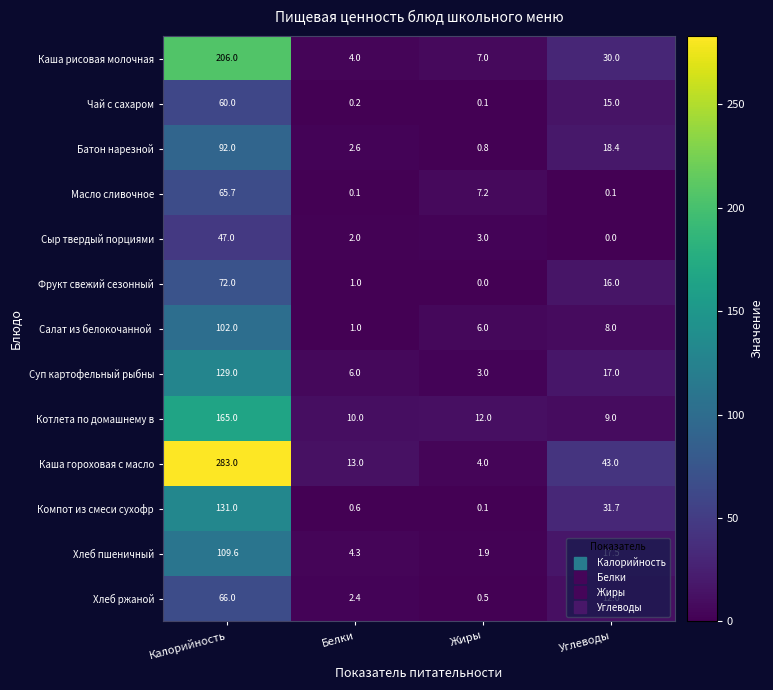

What is the difference between the maximum and minimum values in the Чай с сахаром series?

59.9